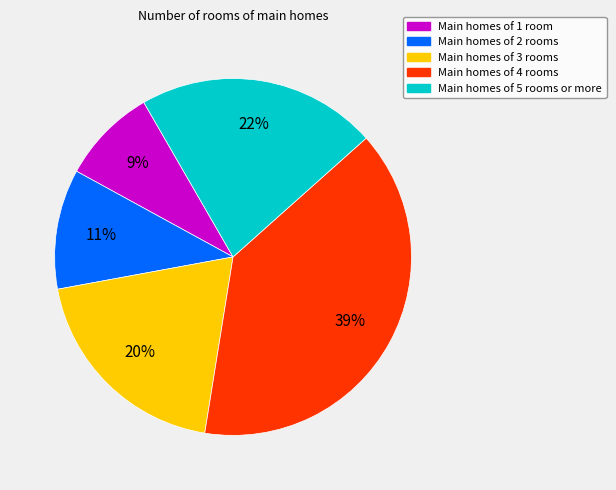

How many segments does this pie chart have?

5